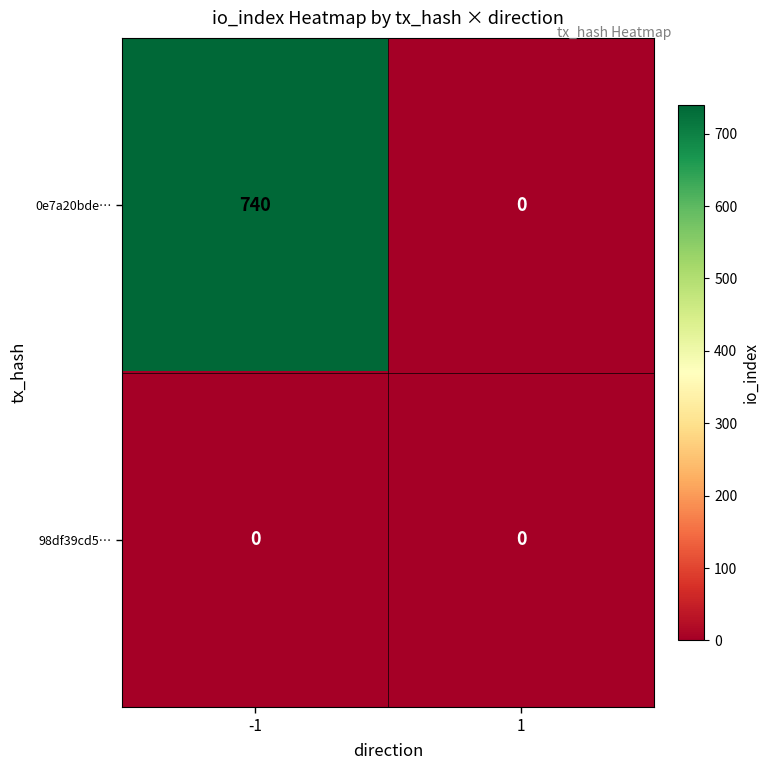

The 0e7a20bde… series shows 1151 at -1. True or false?

False